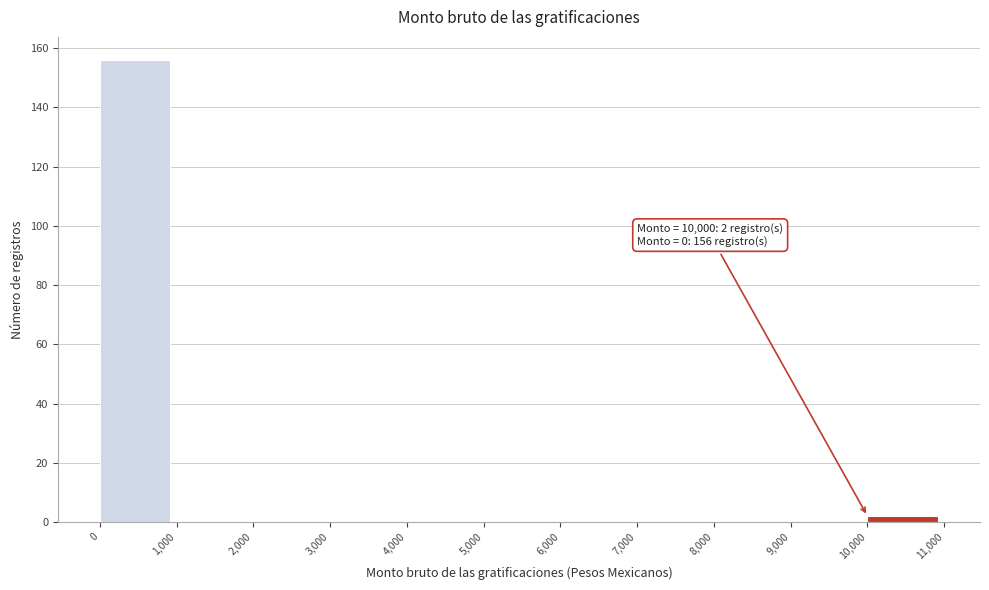

Over which range of the x-axis is the bar tallest?

0 to 1,000